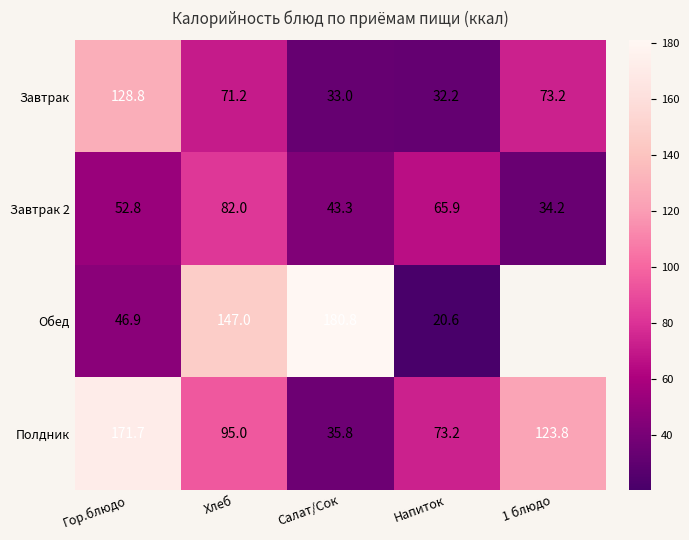

What is the difference between the Полдник values at Гор.блюдо and 1 блюдо?

47.9